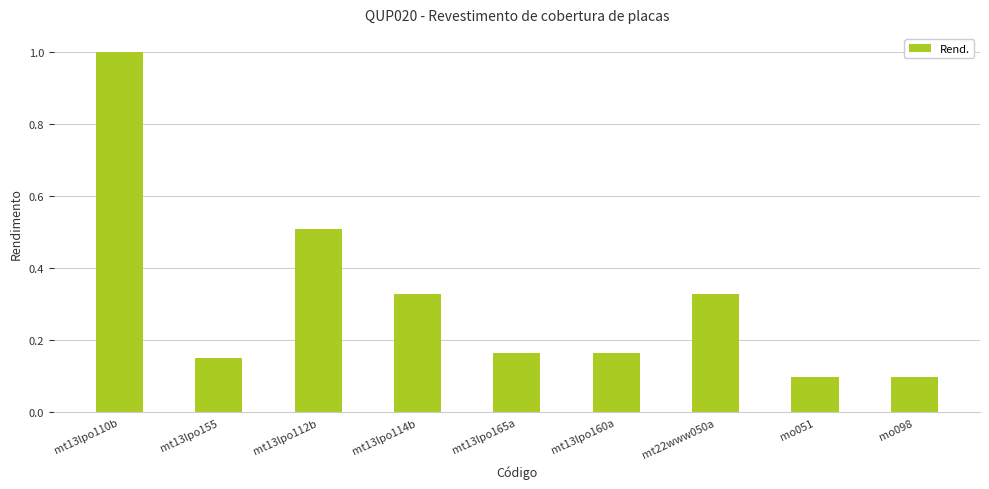

What is the difference between the maximum and second lowest values?

0.9